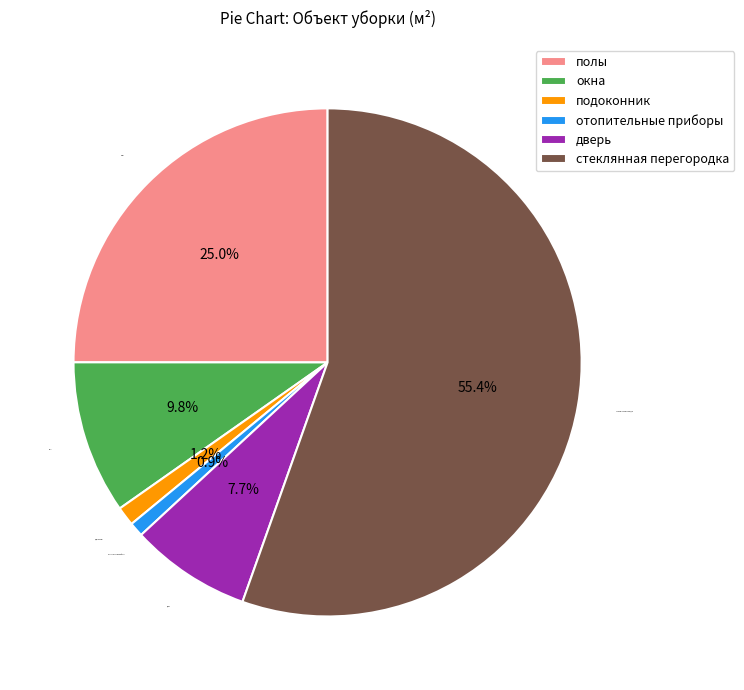

What is the largest slice in the pie chart?

стеклянная перегородка